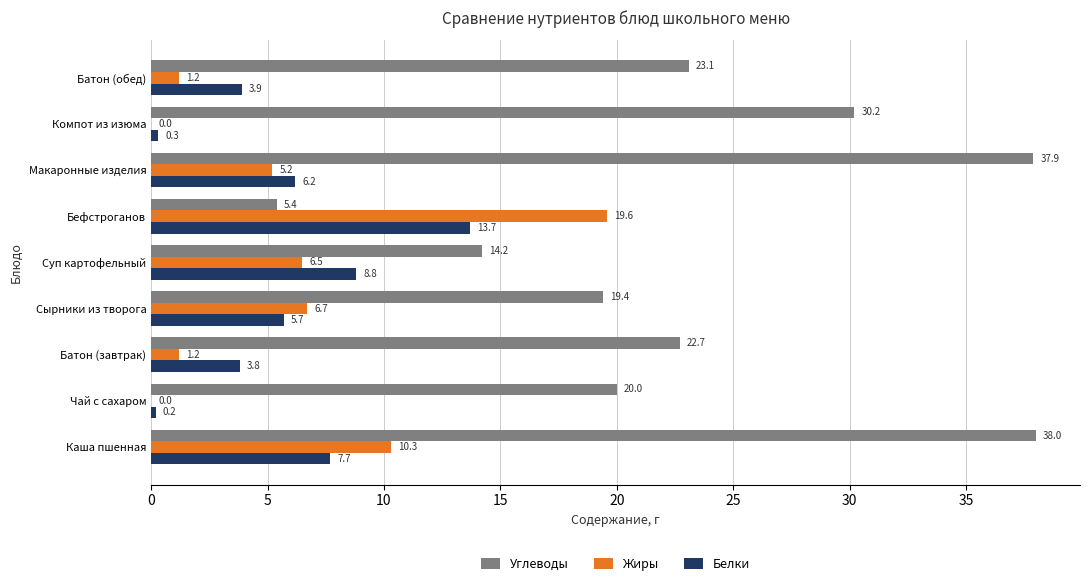

What is the highest value of the Белки series?

13.7